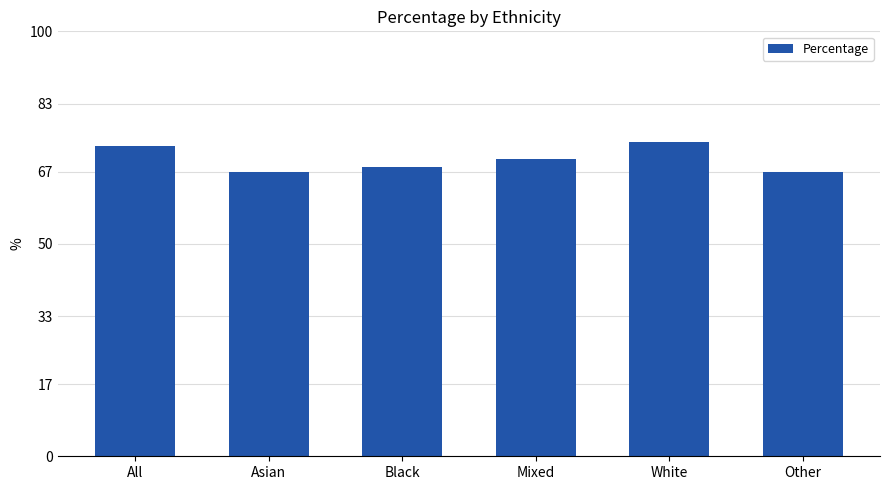

How many series are shown in this chart?

1